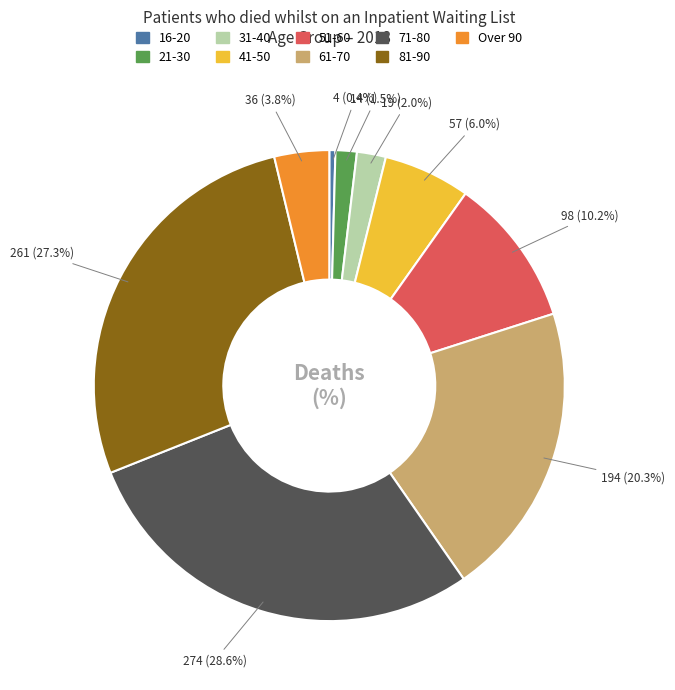

How much of the chart is everything except 21-30?

98.5%